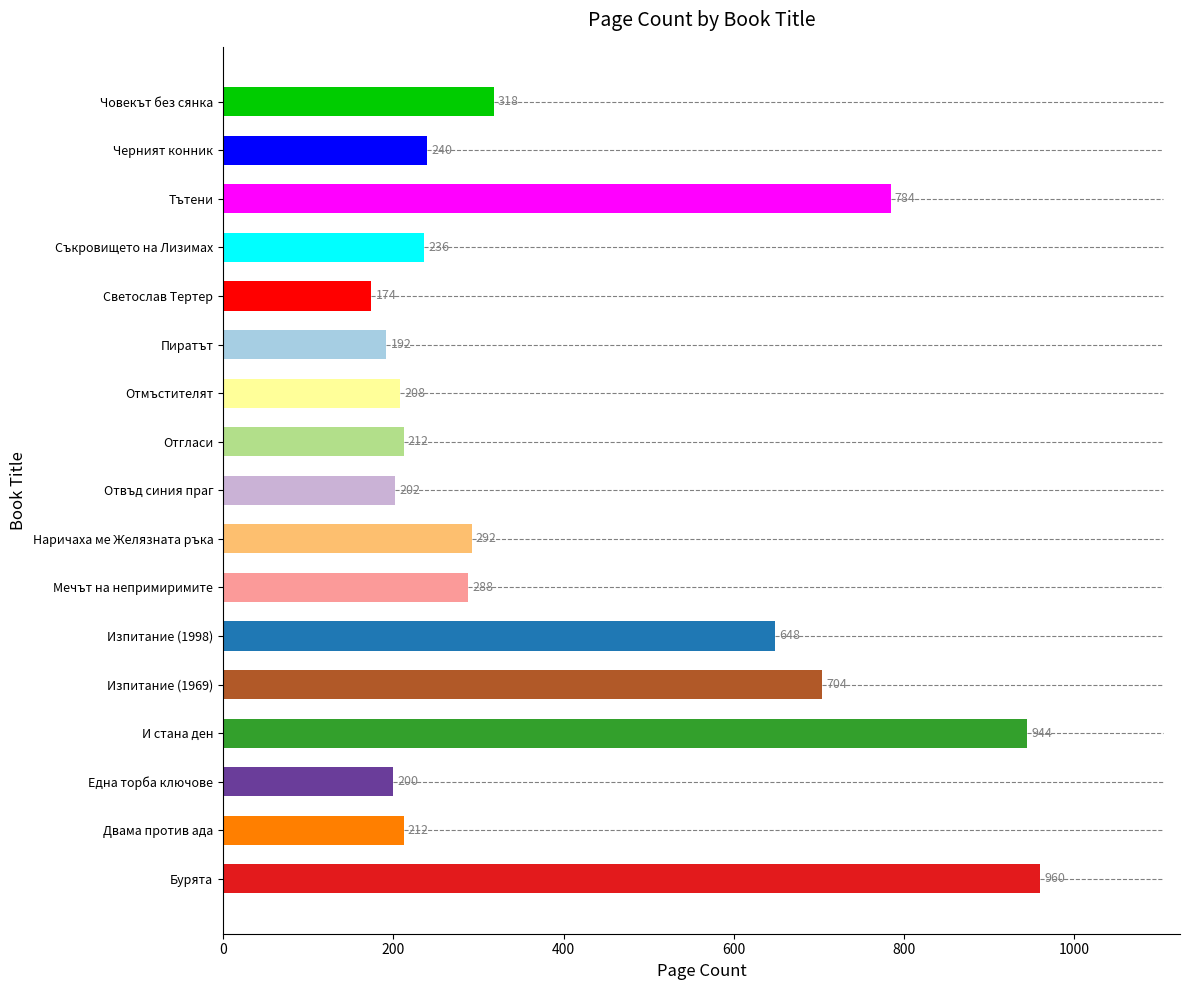

Which has a higher value, Изпитание (1969) or Мечът на непримиримите?

Изпитание (1969)